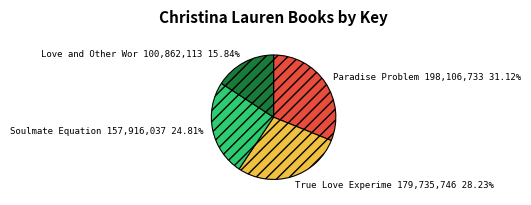

Does any single category account for the majority?

No